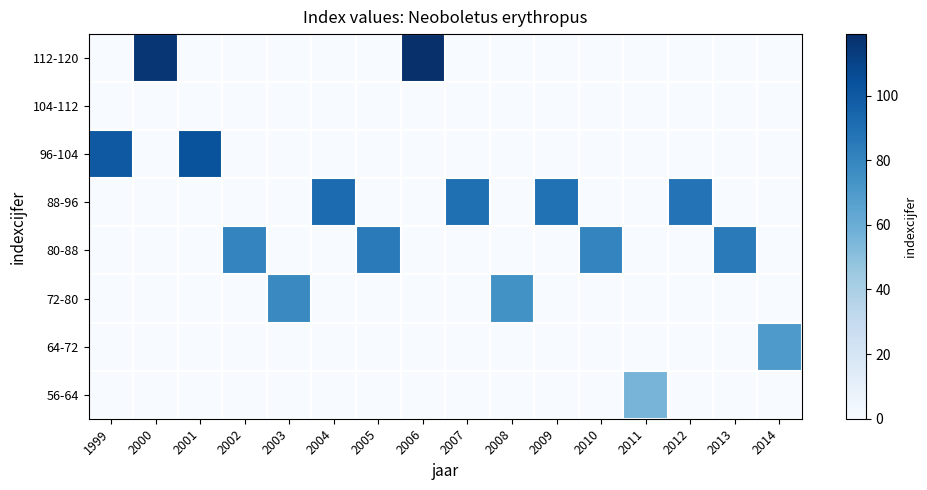

What is the maximum value shown in the chart?

119